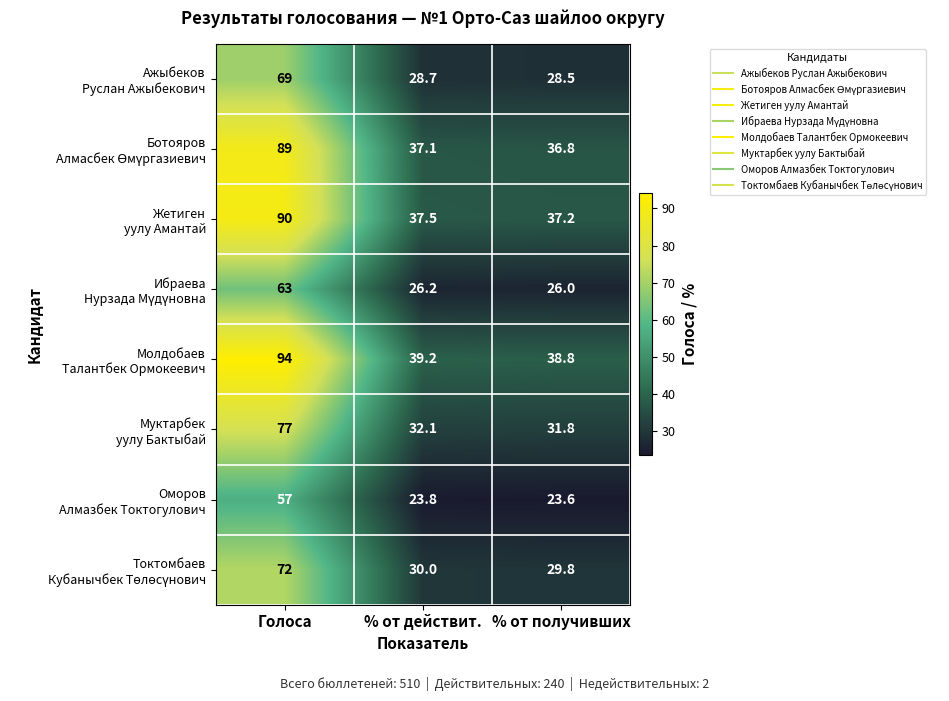

What is the greatest value displayed?

94.0